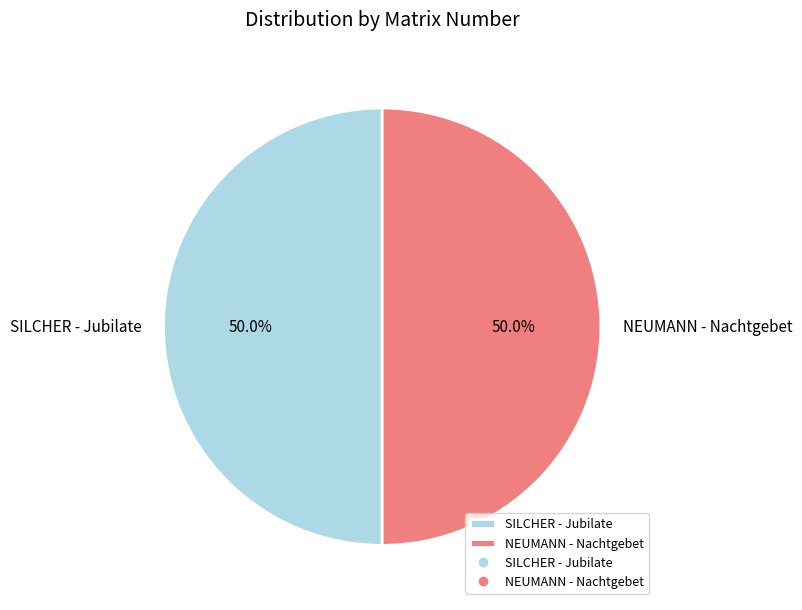

Is it true that NEUMANN - Nachtgebet is 64% of the pie?

False